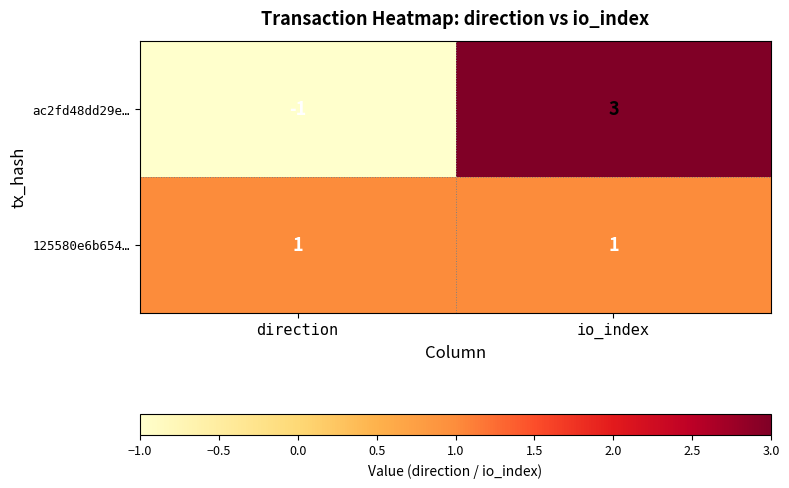

How many values in ac2fd48dd29e… are below zero?

1